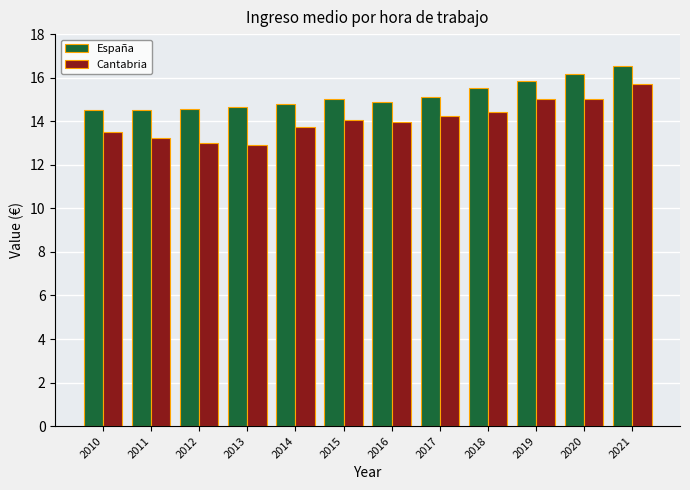

Which series has the largest total across all categories?

España